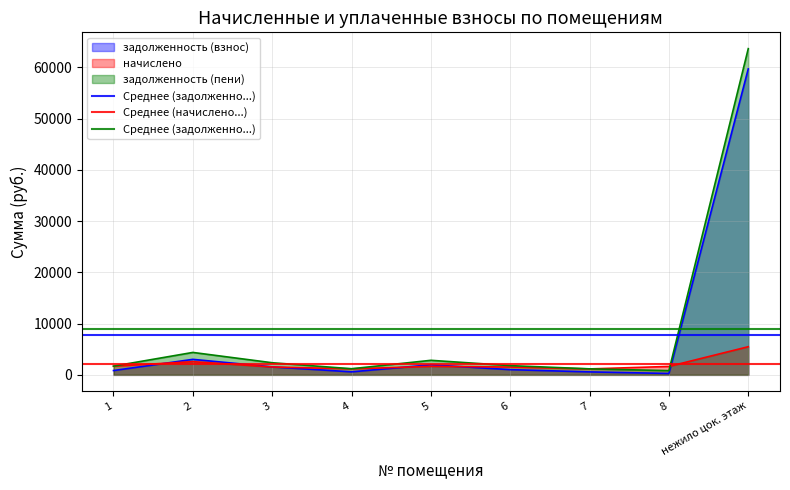

The Среднее (начислено...) series shows 2980.5 at 1. True or false?

False